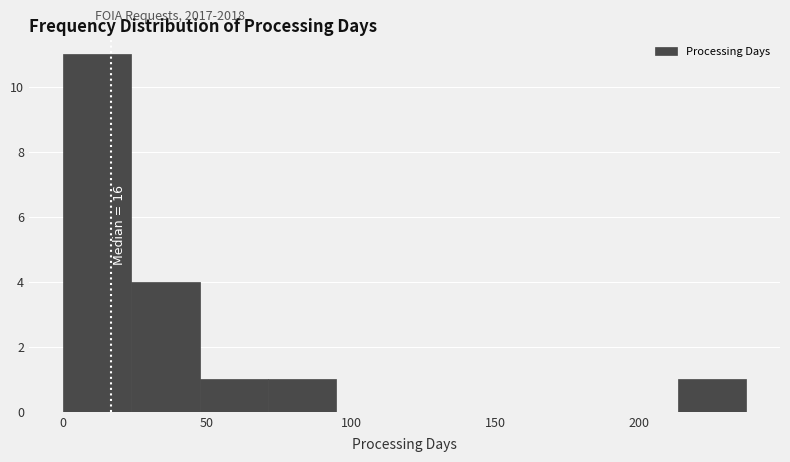

Over which range of the x-axis is the bar tallest?

0 to 25